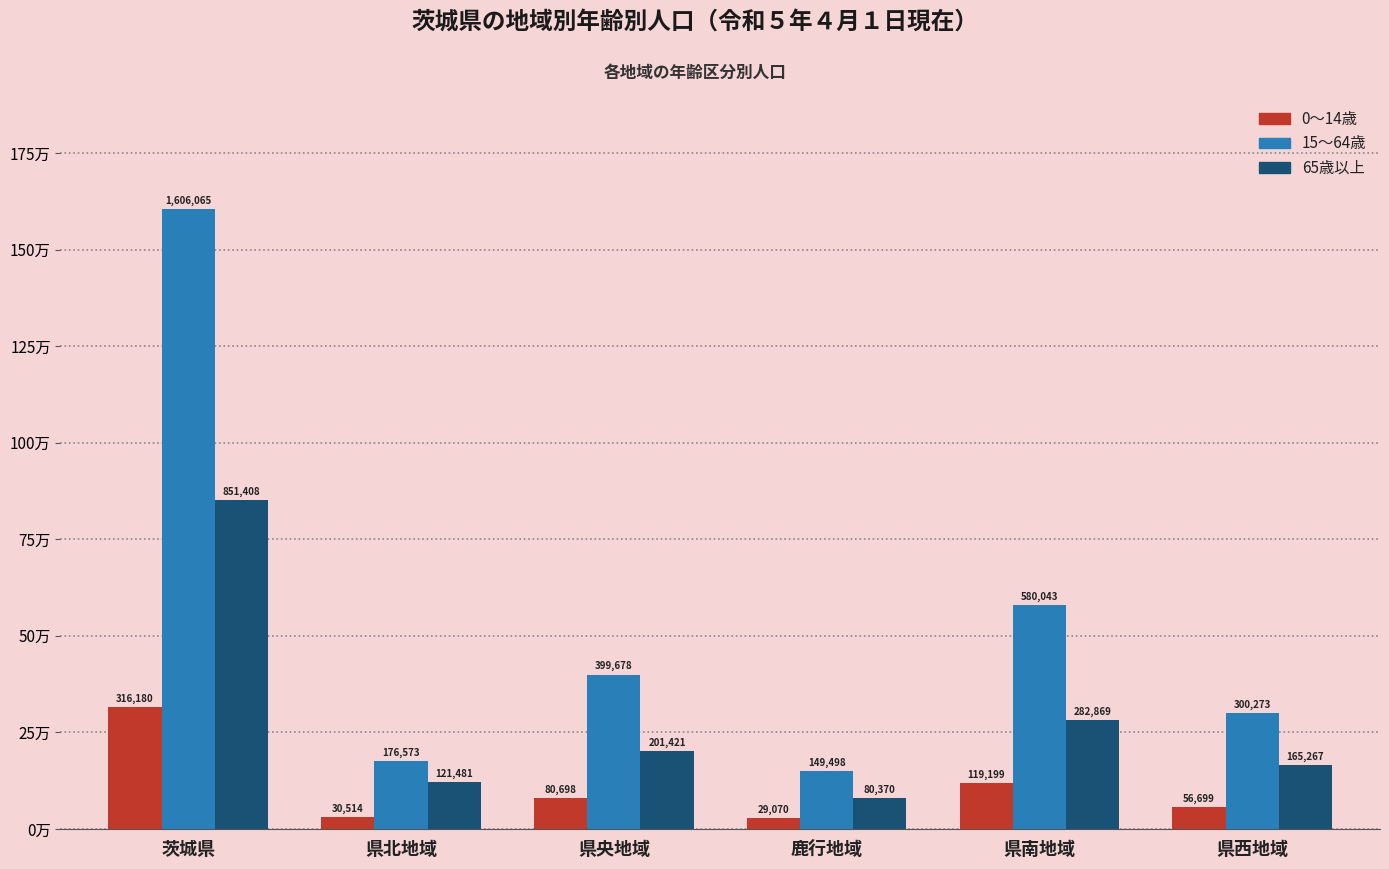

Are the bars grouped side by side (vs. stacked)?

Yes